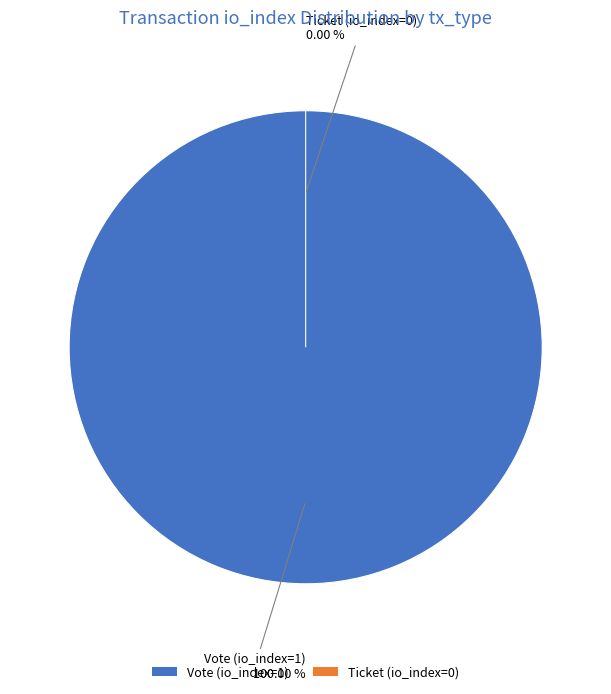

Combined, do Ticket (io_index=0) and Vote (io_index=1) account for over 50%?

Yes